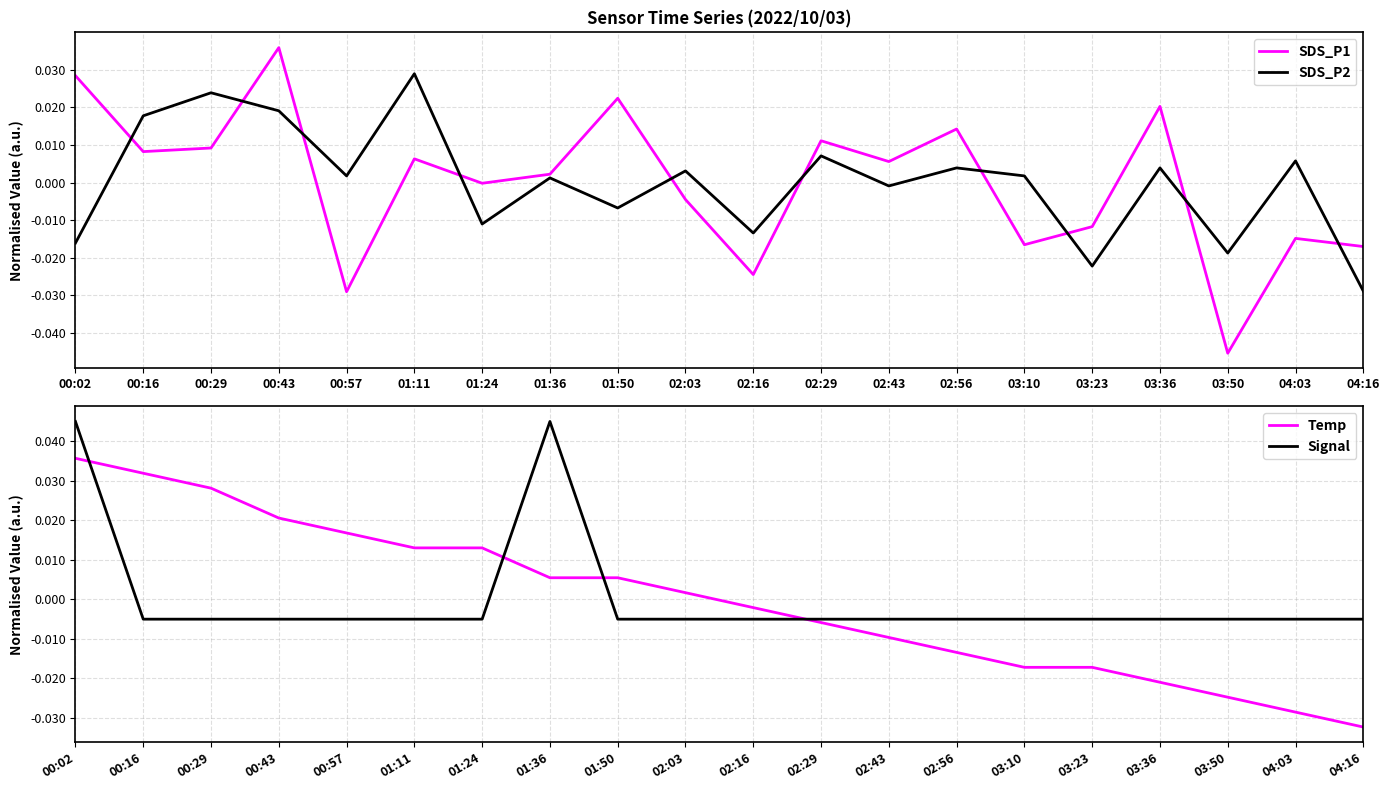

Between which two adjacent categories do Signal and SDS_P1 first intersect?

00:02 and 00:16